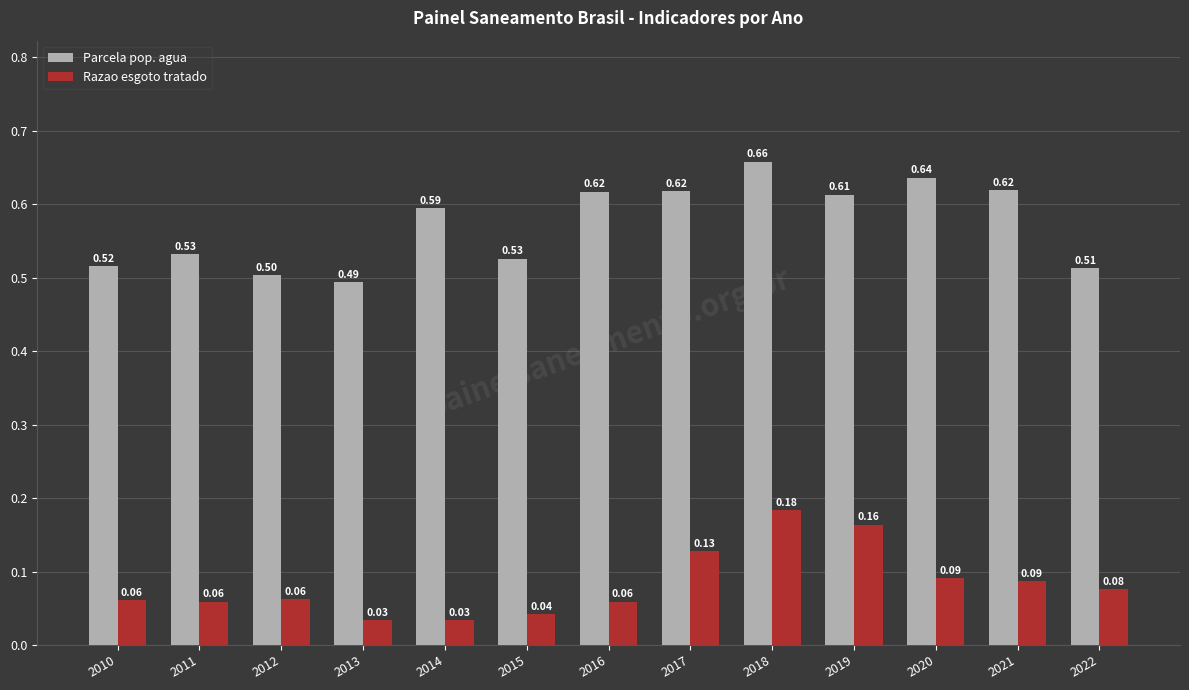

What is the sum of all Razao esgoto tratado values?

1.1